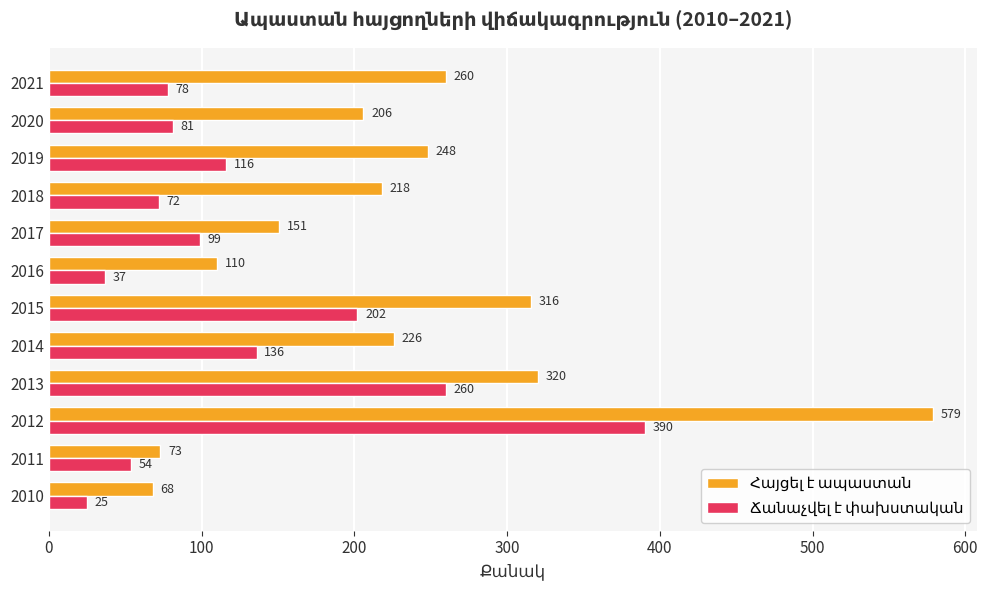

What is the spread (max minus min) of values at 2017?

52